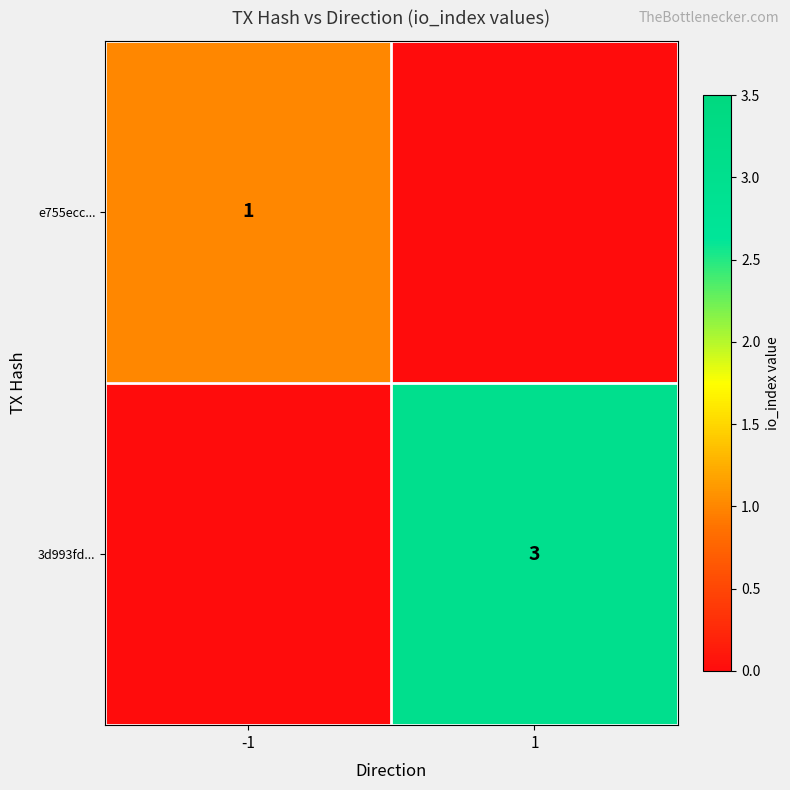

Is the value of e755ecc... at -1 greater than the value of 3d993fd... at 1?

No